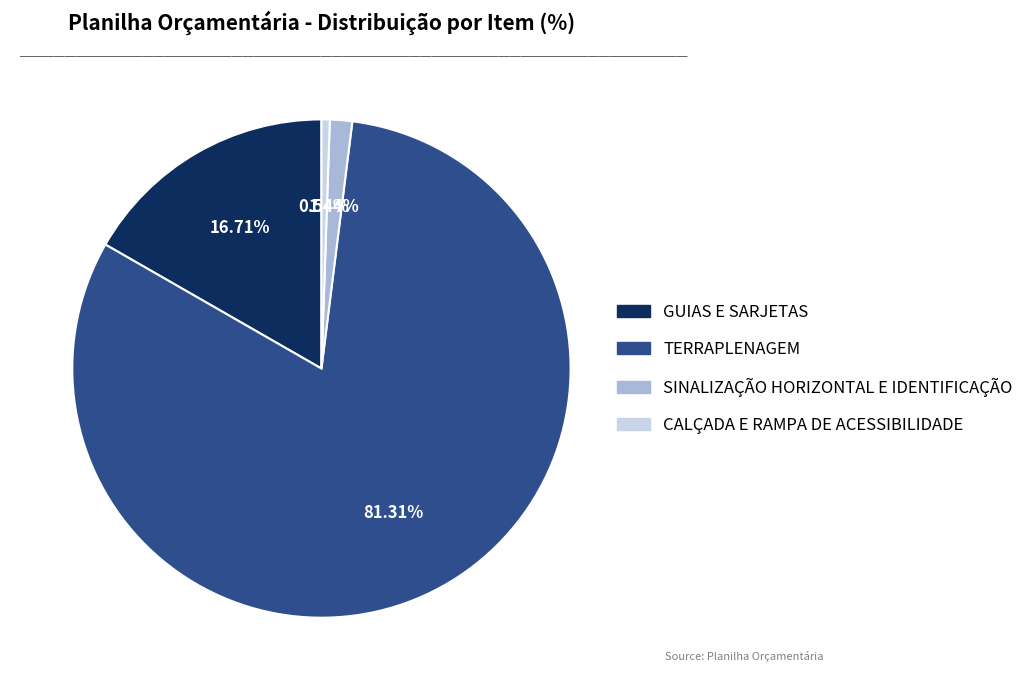

What percentage do CALÇADA E RAMPA DE ACESSIBILIDADE and GUIAS E SARJETAS together represent?

17.2%